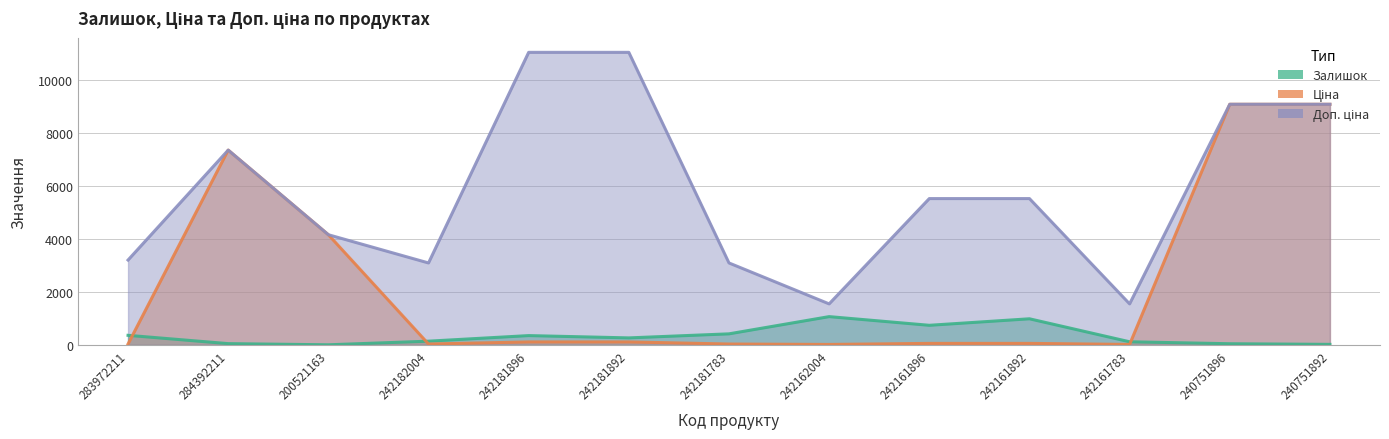

How many values in the Залишок series exceed 263?

6